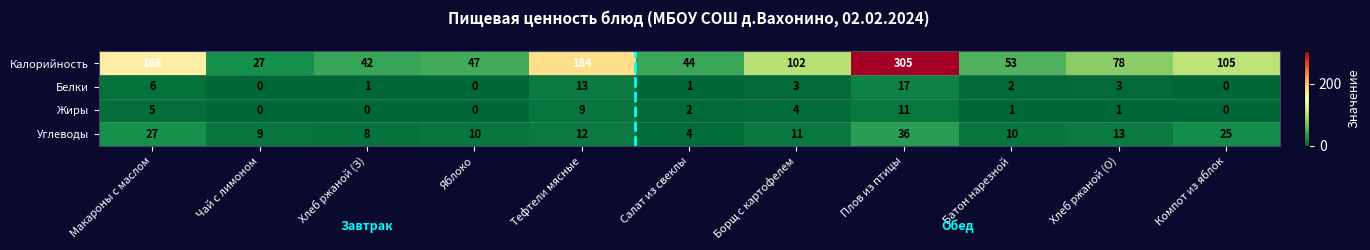

Which series changed the most between Чай с лимоном and Батон нарезной?

Калорийность